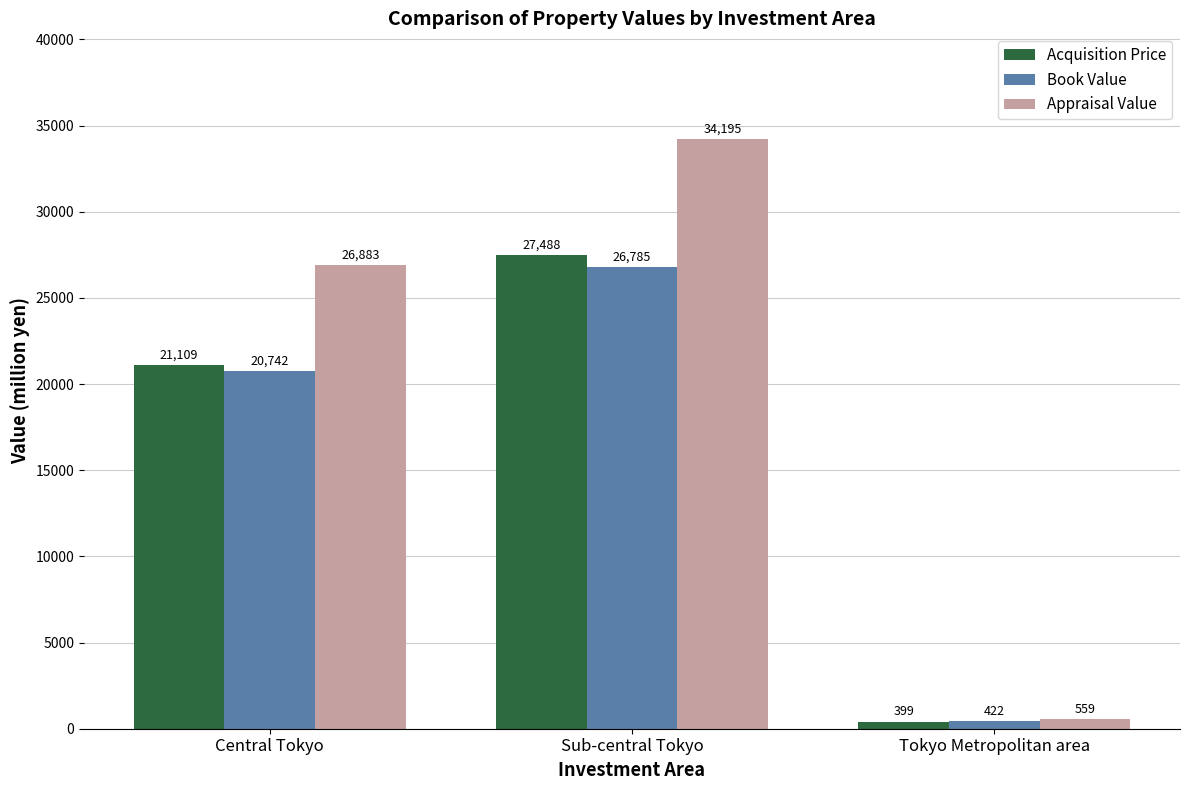

Is the value of Acquisition Price at Tokyo Metropolitan area greater than the value of Book Value at Sub-central Tokyo?

No